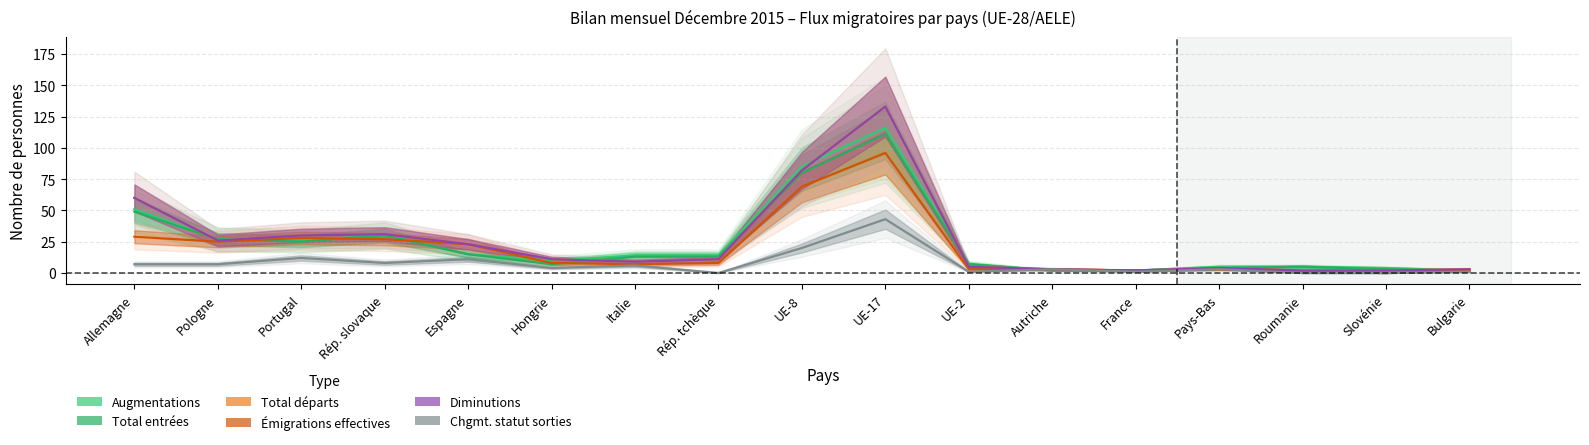

True or false: Total départs and Émigrations effectives intersect in this chart.

False